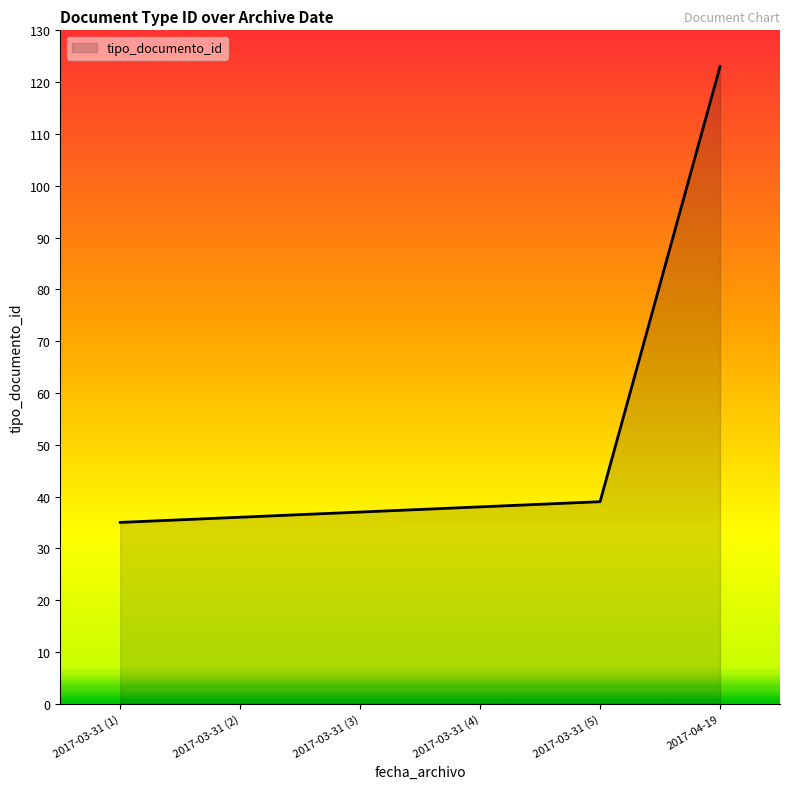

What is the minimum value shown in the chart?

35